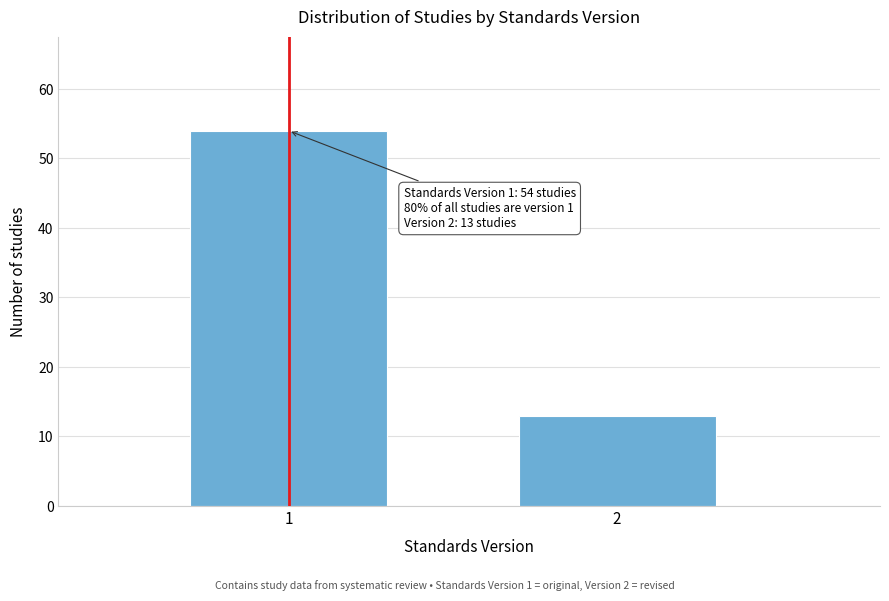

Reading left to right, what are all the values shown in this chart?

1=54	2=13